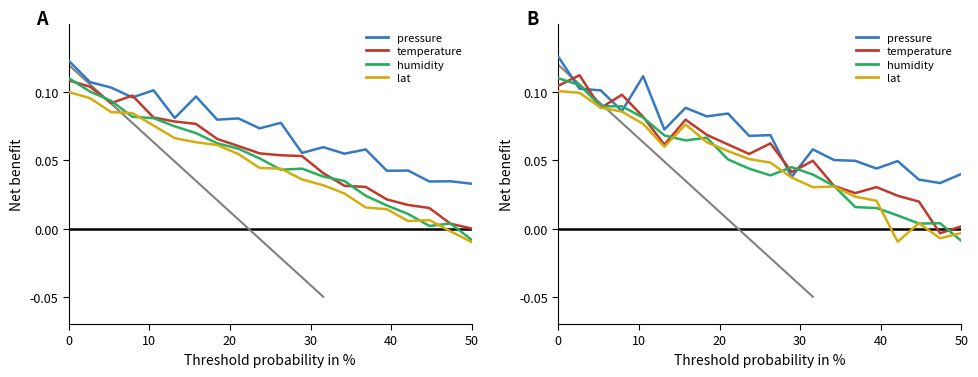

Does the chart have visible grid lines?

No